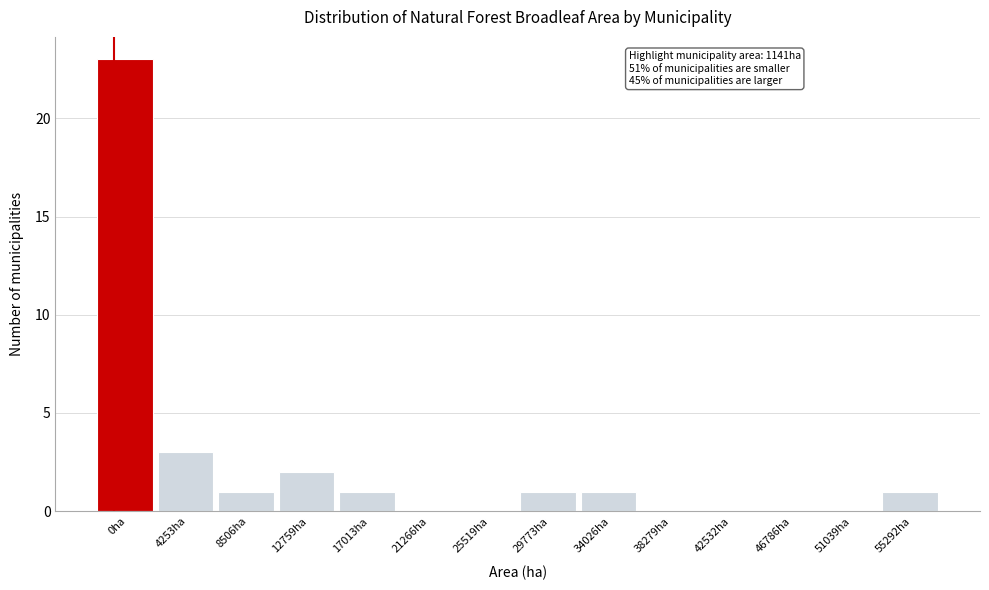

Reading right to left, extract all data points from this chart.

55292ha=1	51039ha=0	46786ha=0	42532ha=0	38279ha=0	34026ha=1	29773ha=1	25519ha=0	21266ha=0	17013ha=1	12759ha=2	8506ha=1	4253ha=3	0ha=23